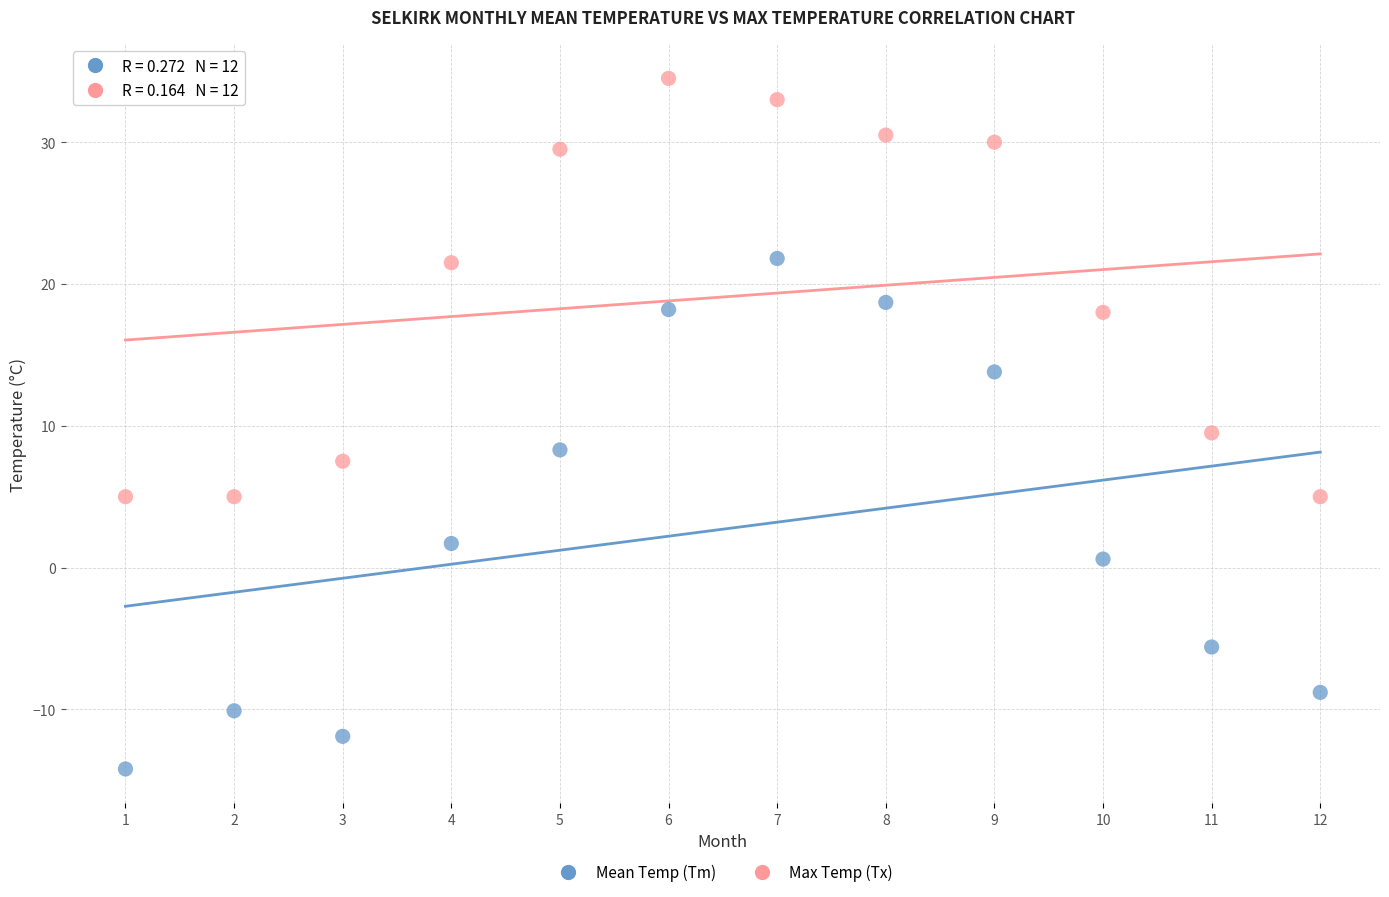

What are all the series names shown in the legend?

Mean Temp (Tm), Max Temp (Tx)